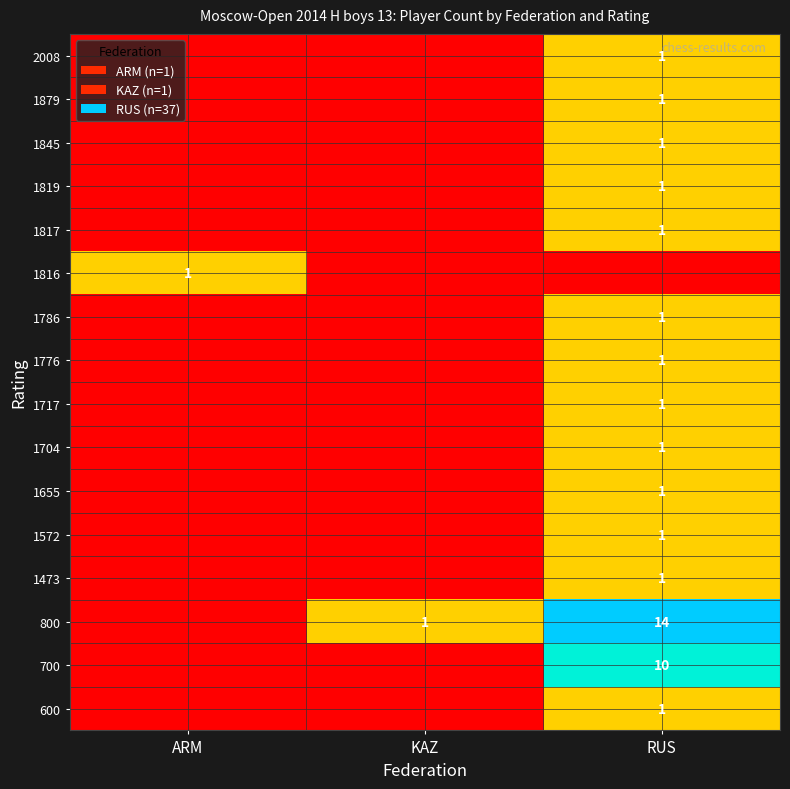

Which label corresponds to the largest value in the chart?

RUS